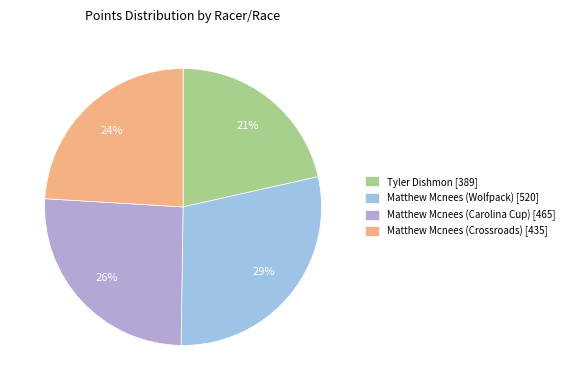

The Matthew Mcnees (Carolina Cup) slice represents 40% of the pie. True or false?

False